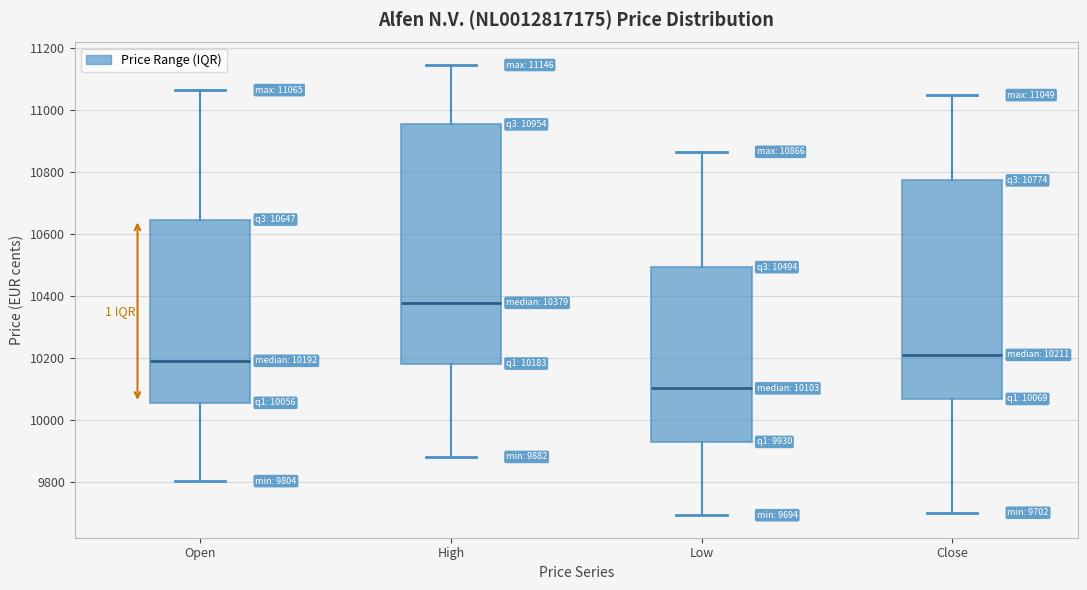

Which box is the tallest, from its lower edge to its upper edge?

High